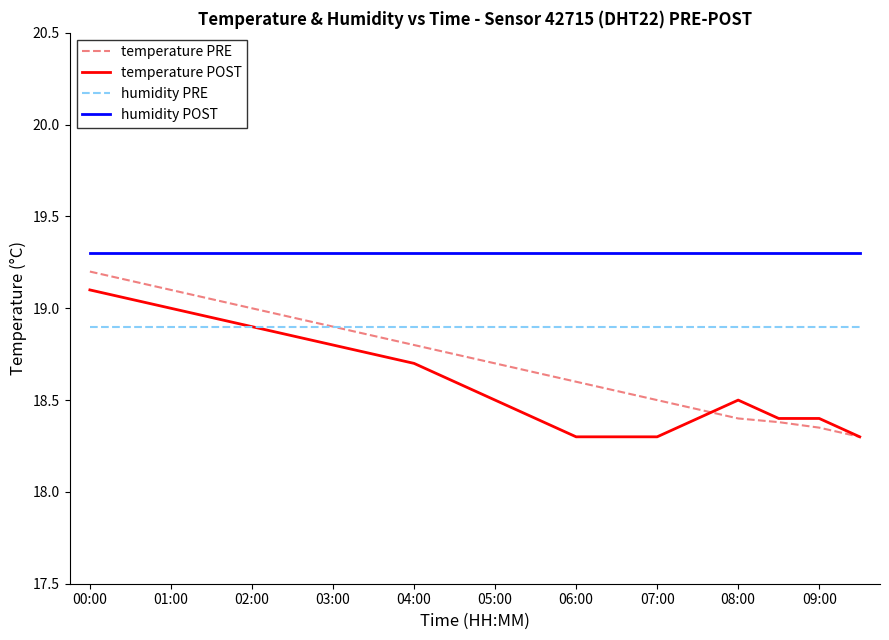

What is the greatest value displayed?

19.3